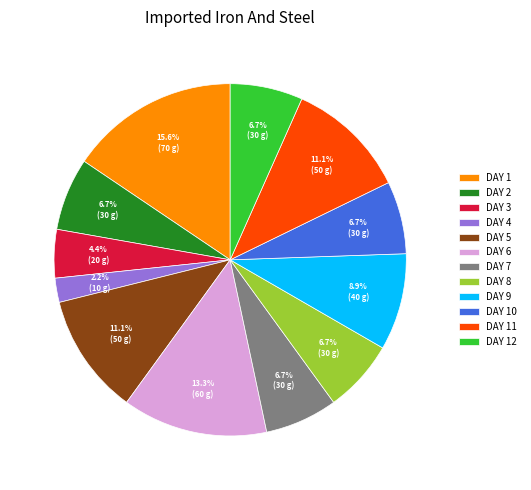

What is the smallest slice in the pie chart?

DAY 4